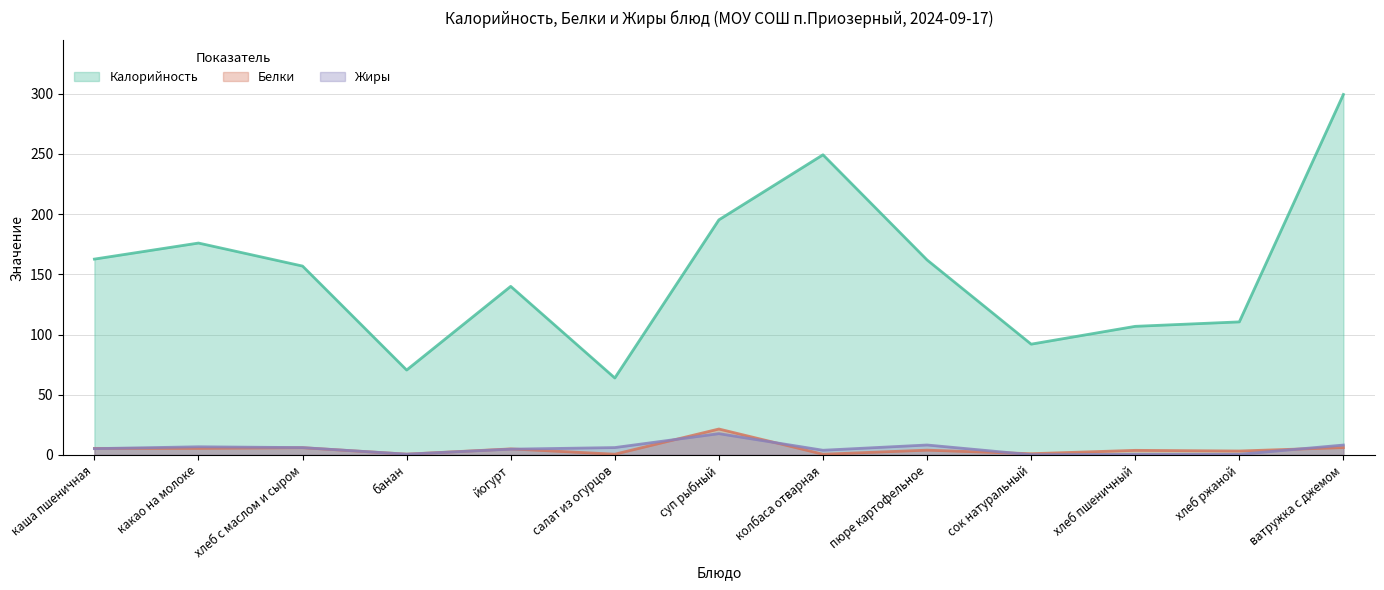

What is the sum of all Жиры values?

68.7